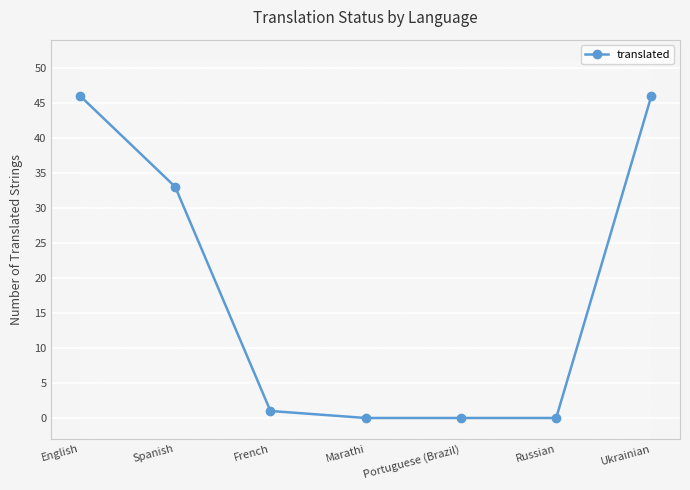

Rank the categories by value from highest to lowest.

English, Ukrainian, Spanish, French, Marathi, Portuguese (Brazil), Russian